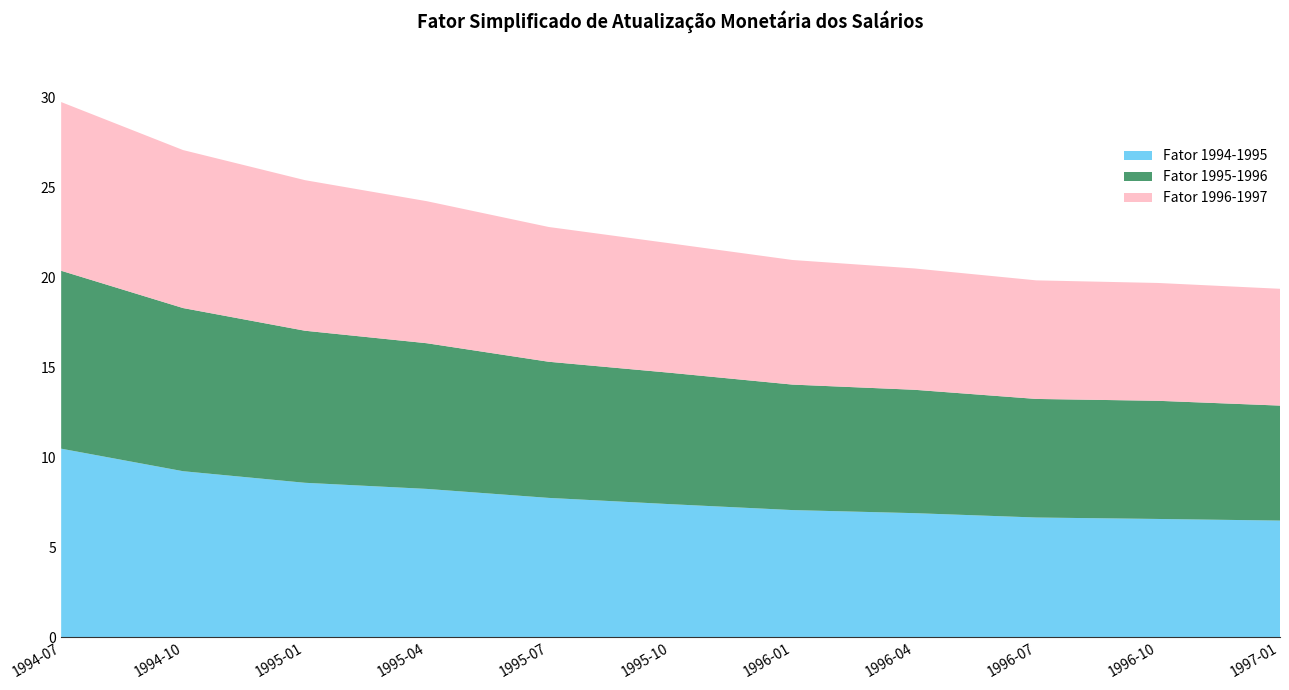

Reading right to left, what are all the values shown in this chart?

Fator 1994-1995: 6.5	6.6	6.7	6.9	7.1	7.4	7.8	8.3	8.6	9.2	10.5
Fator 1995-1996: 6.4	6.6	6.6	6.9	7.0	7.3	7.6	8.1	8.5	9.1	9.9
Fator 1996-1997: 6.5	6.6	6.6	6.7	6.9	7.2	7.5	7.9	8.4	8.8	9.4